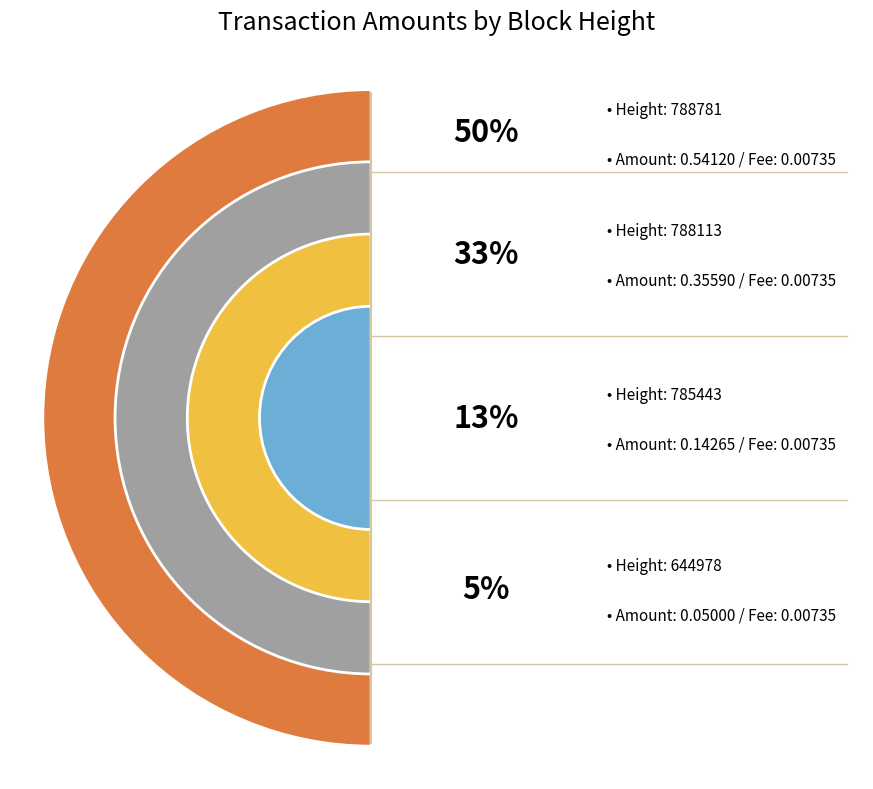

Count the number of slices in the pie.

4